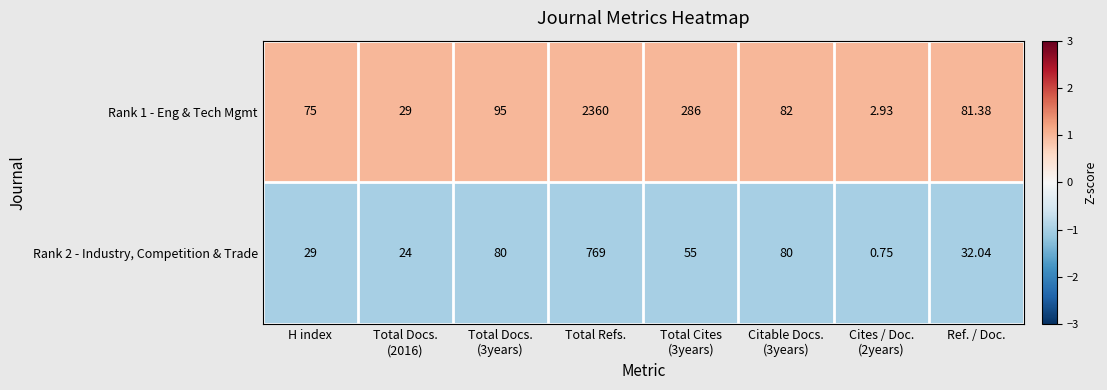

List the series in order of their peak value, lowest first.

Rank 2 - Industry, Competition & Trade, Rank 1 - Eng & Tech Mgmt